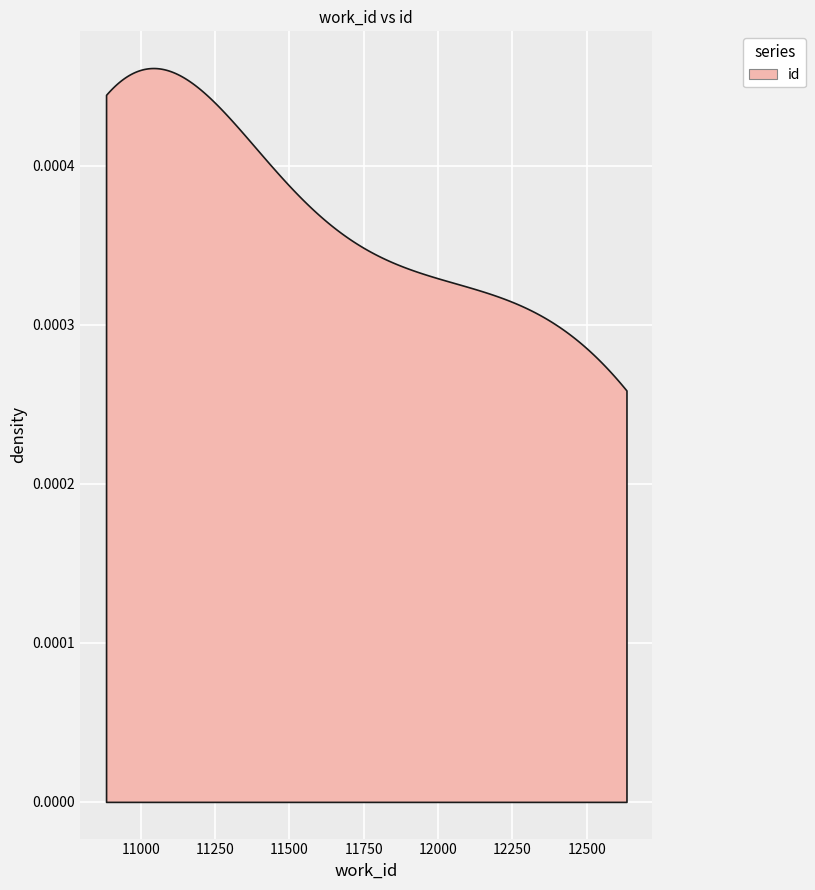

How many data points are less than 11829?

2